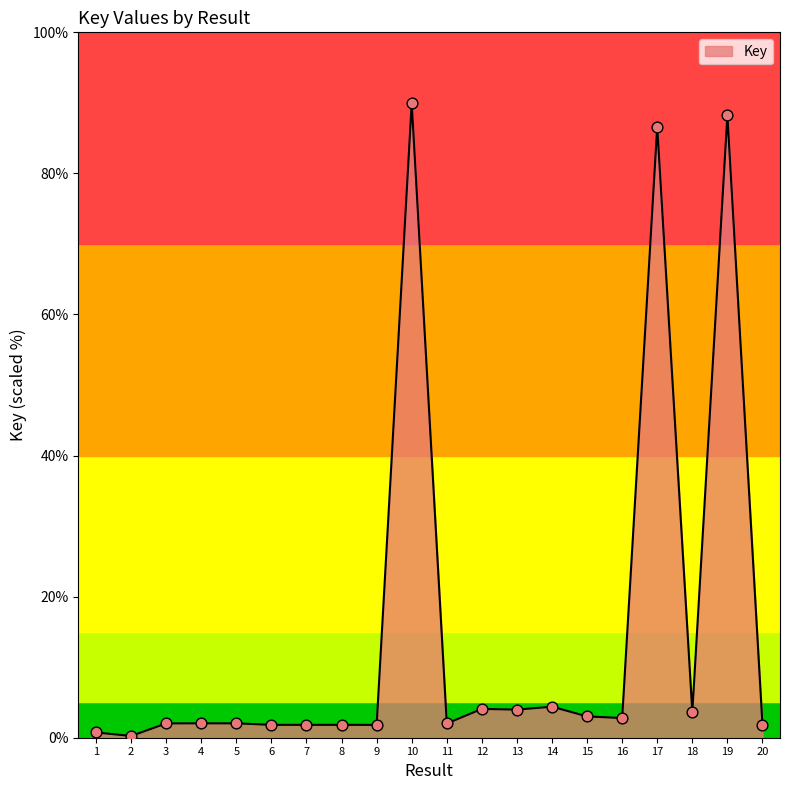

What is the change in value from 7 to 19?

+86.4